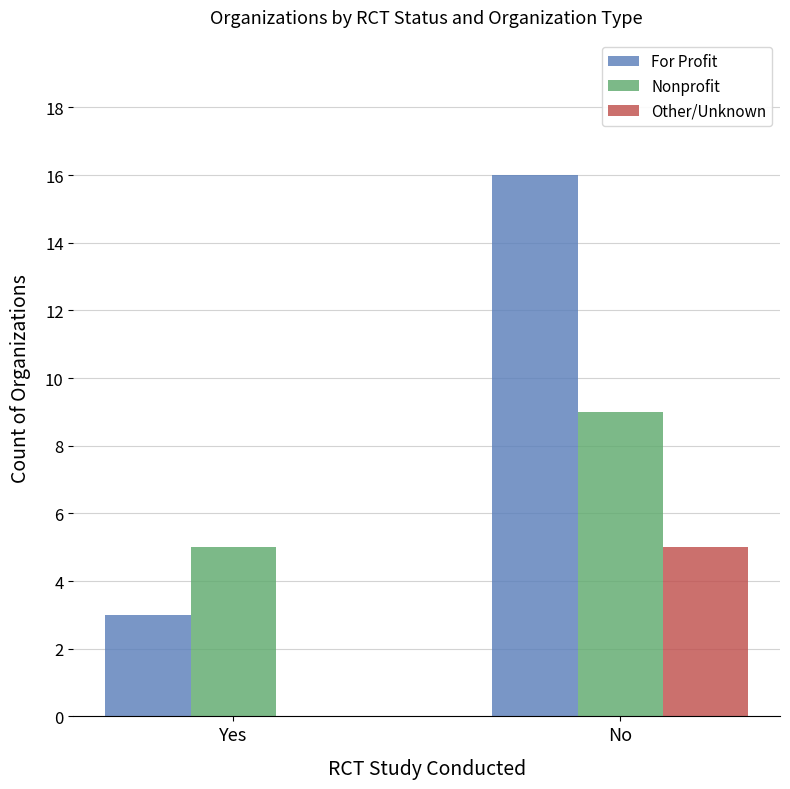

How many groups of bars are there?

2